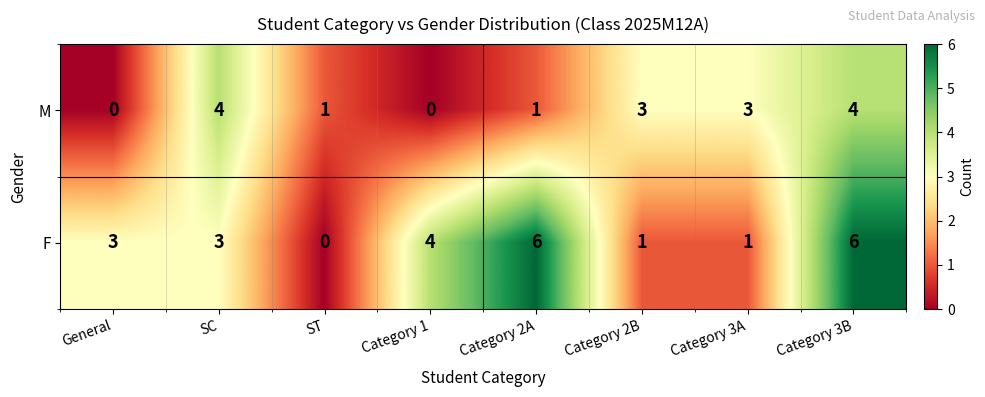

Reading left to right, list all the values displayed in this chart.

M: 0	4	1	0	1	3	3	4
F: 3	3	0	4	6	1	1	6